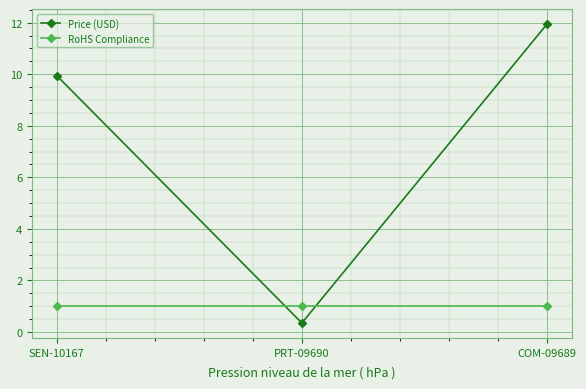

At which label is Price (USD) closest to 6?

SEN-10167